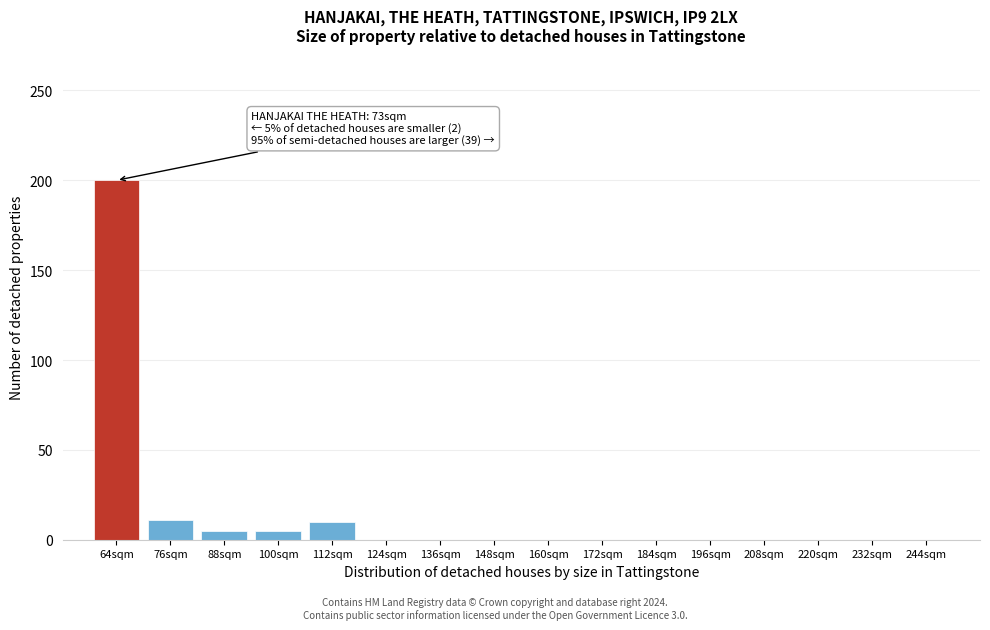

What is the change in value from 76sqm to 136sqm?

-11